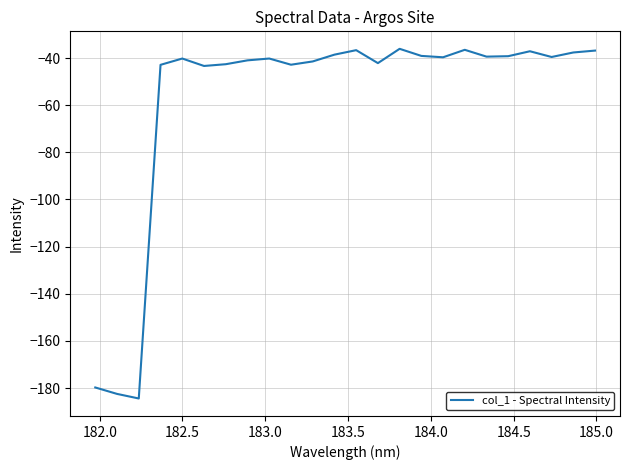

What is the smallest value displayed?

-184.4